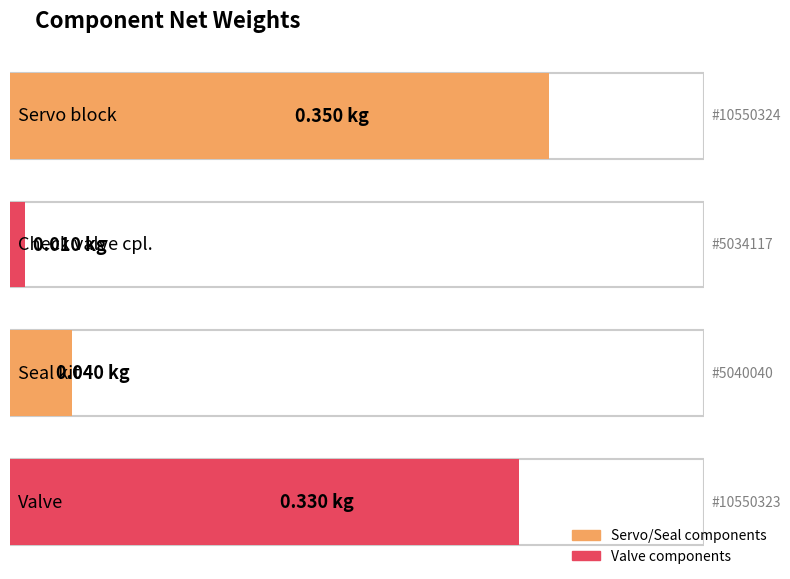

Reading right to left, list all the values displayed in this chart.

10550323=0.3	5040040=0.0	5034117=0.0	10550324=0.3